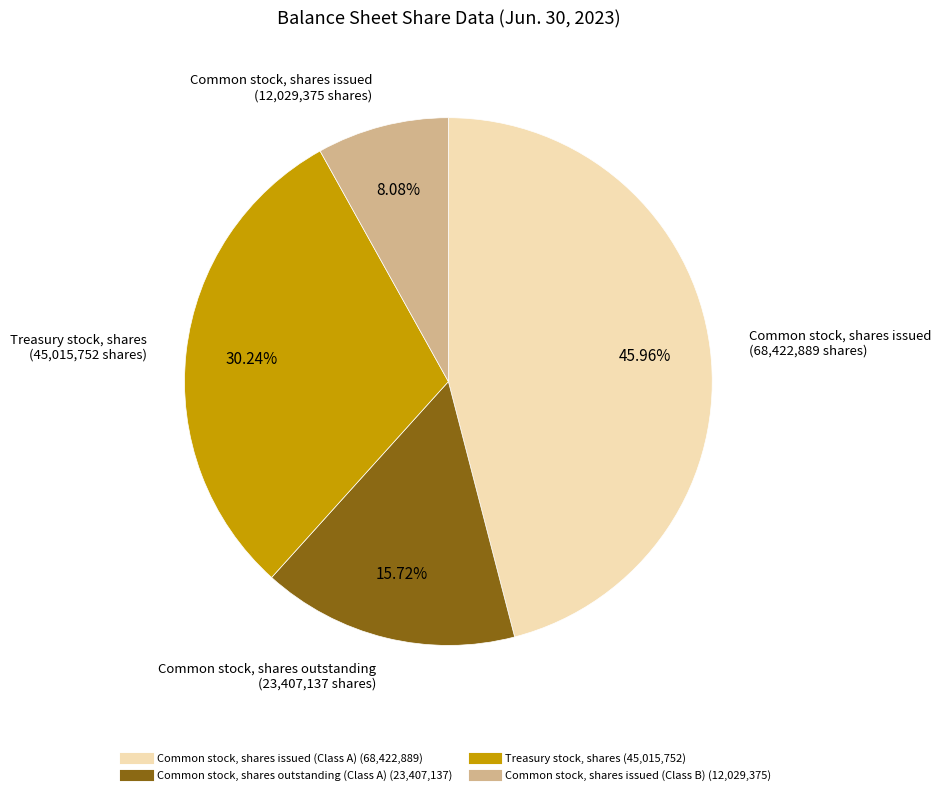

Which has a higher value, Common stock, shares issued (Class A) or Treasury stock, shares?

Common stock, shares issued (Class A)